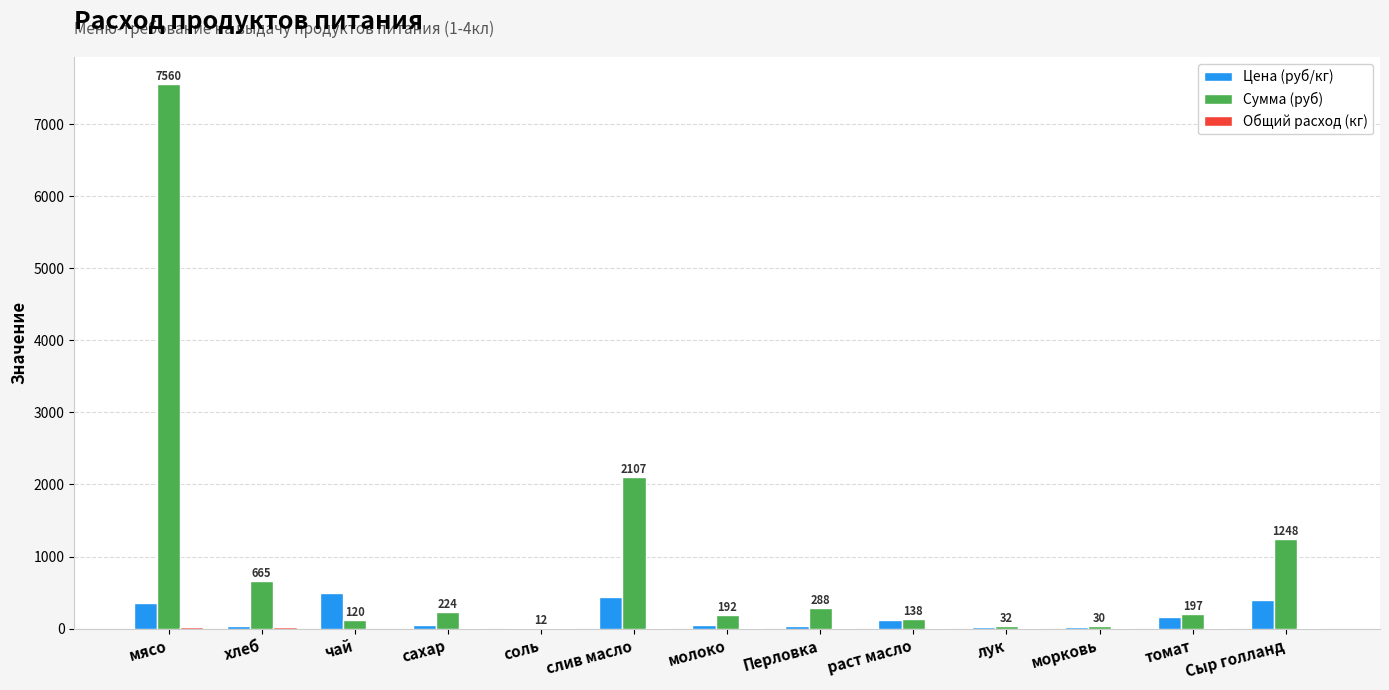

True or false: Цена (руб/кг) has a value of 500.0 at чай.

True